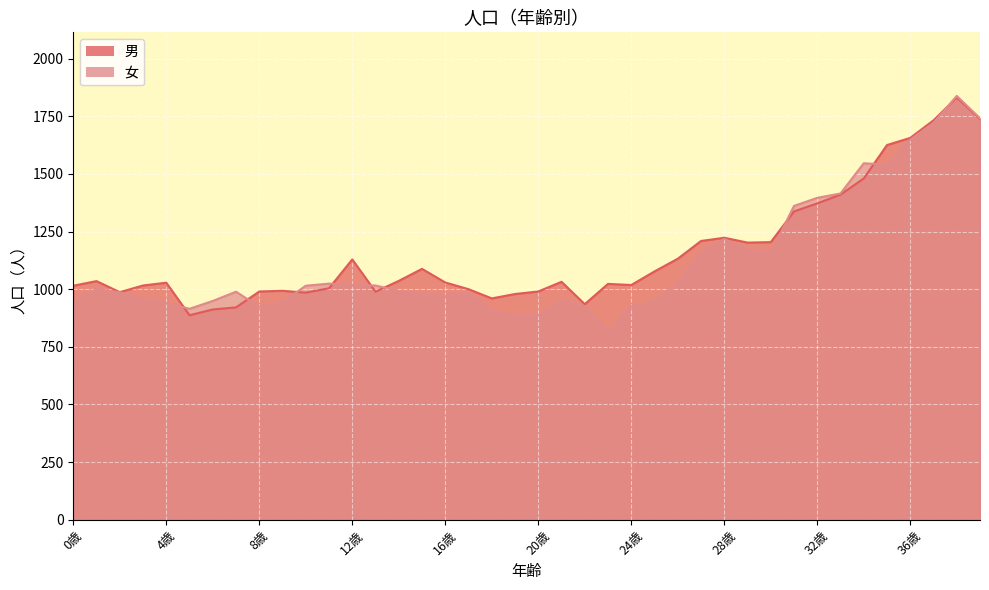

List the series in order of their peak value, lowest first.

男, 女